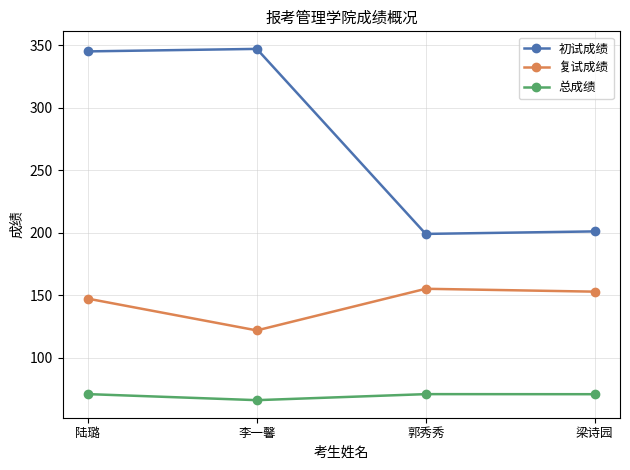

Reading left to right, extract all data points from this chart.

初试成绩: 345.0	347.0	199.0	201.0
复试成绩: 147.2	121.8	155.1	152.8
总成绩: 70.8	66.0	70.8	70.8